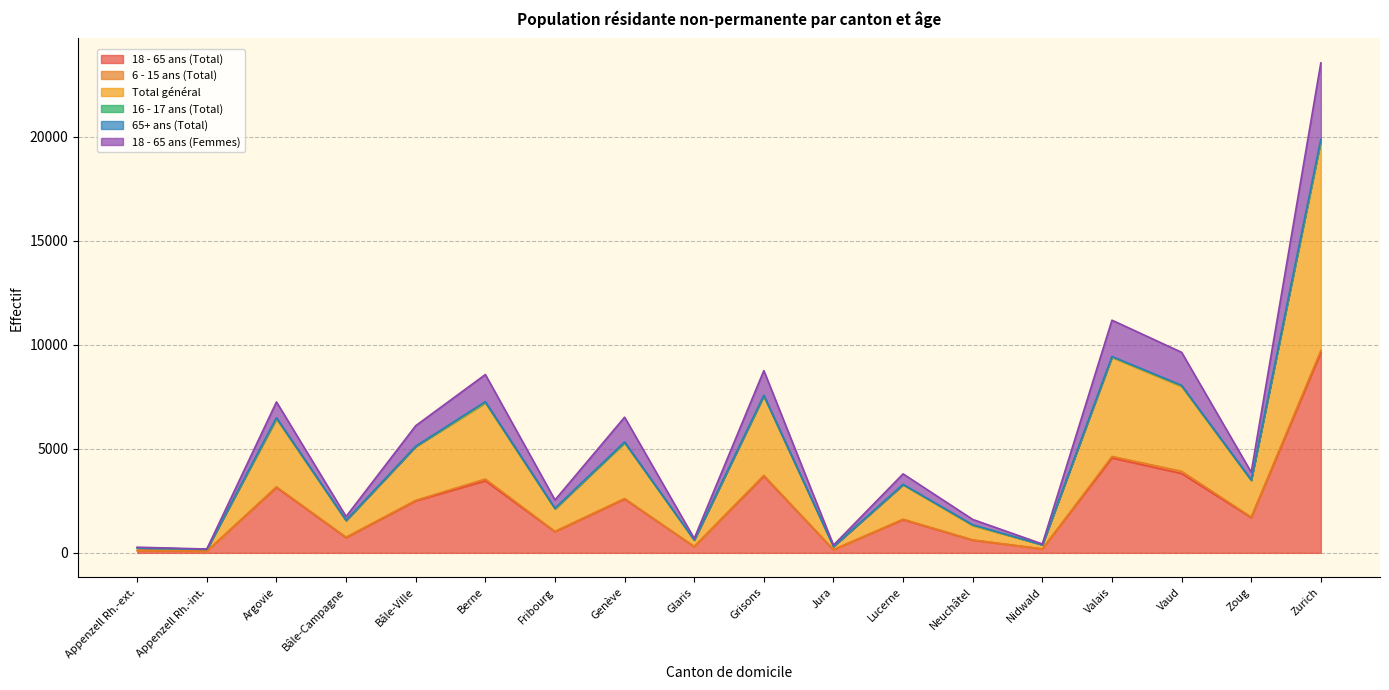

The 18 - 65 ans (Total) series shows 3148 at Argovie. True or false?

True